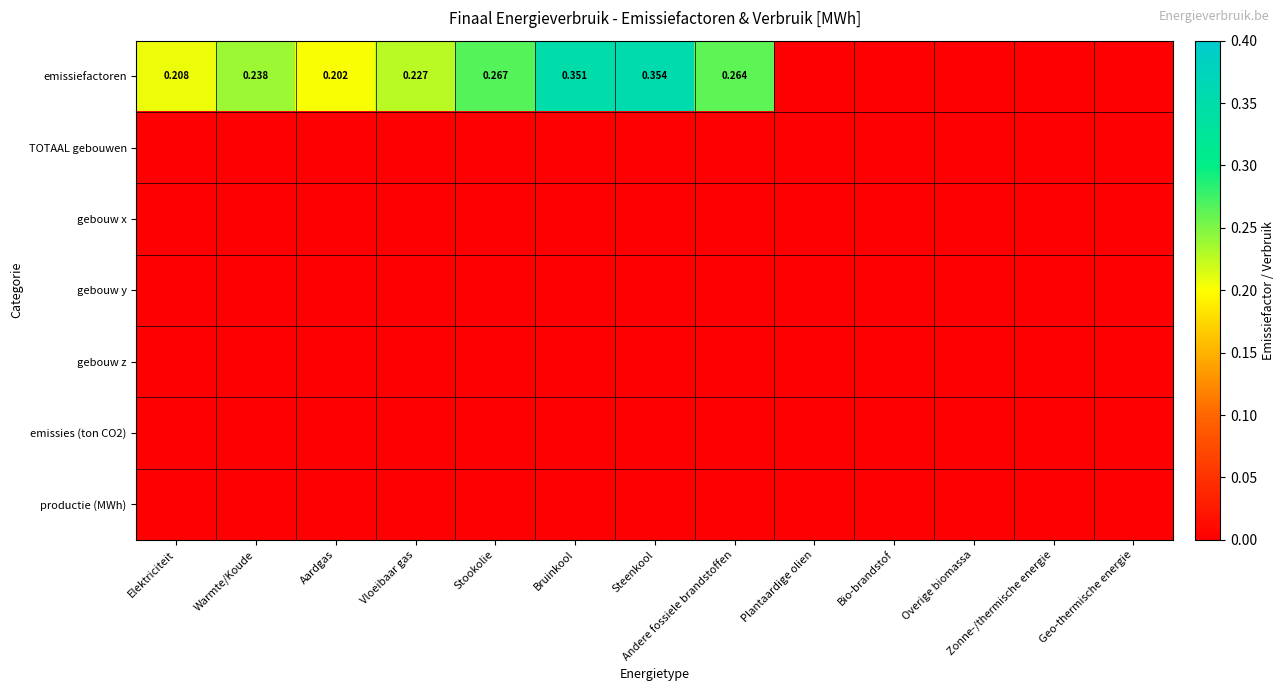

The value of emissiefactoren at Zonne-/thermische energie is 0.0. True or false?

True